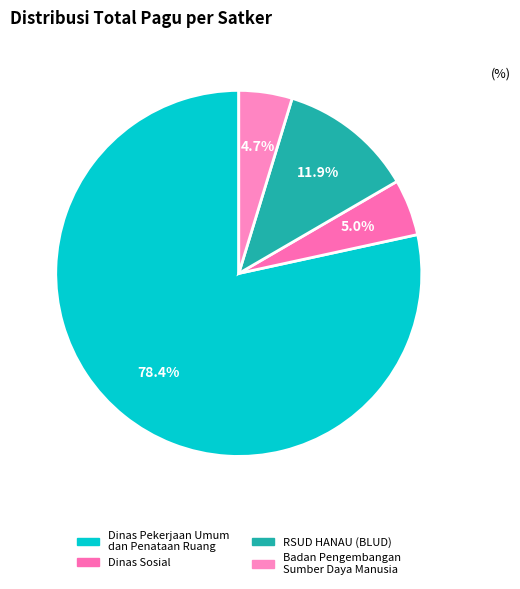

Count the number of slices in the pie.

4